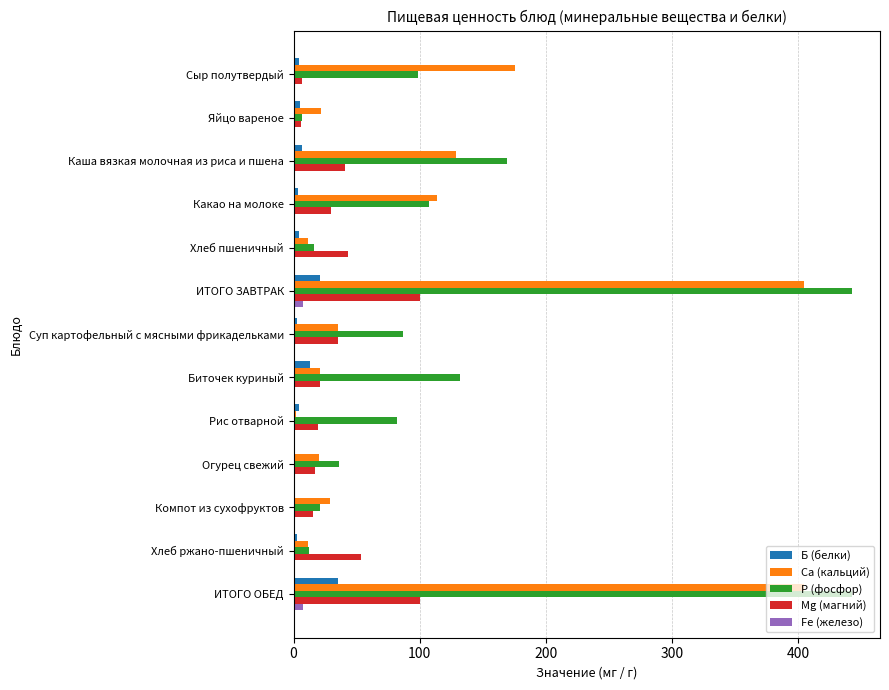

Which series has the largest total across all categories?

Р (фосфор)